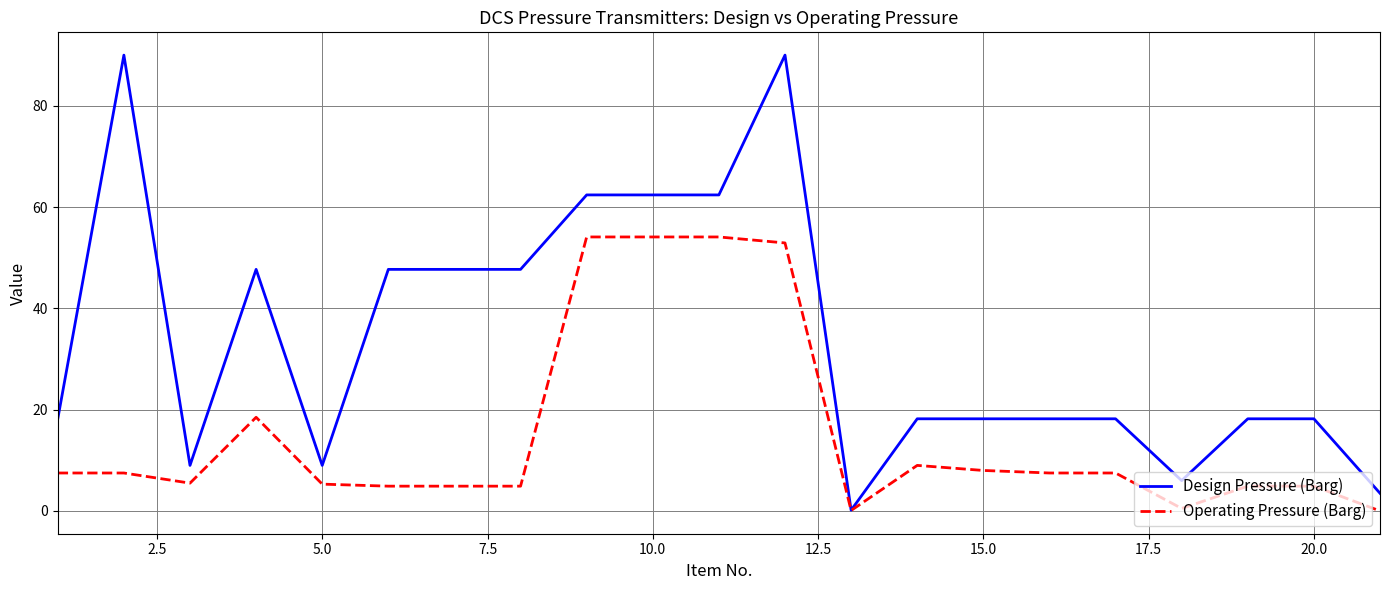

Which series has the largest range (max minus min)?

Design Pressure (Barg)